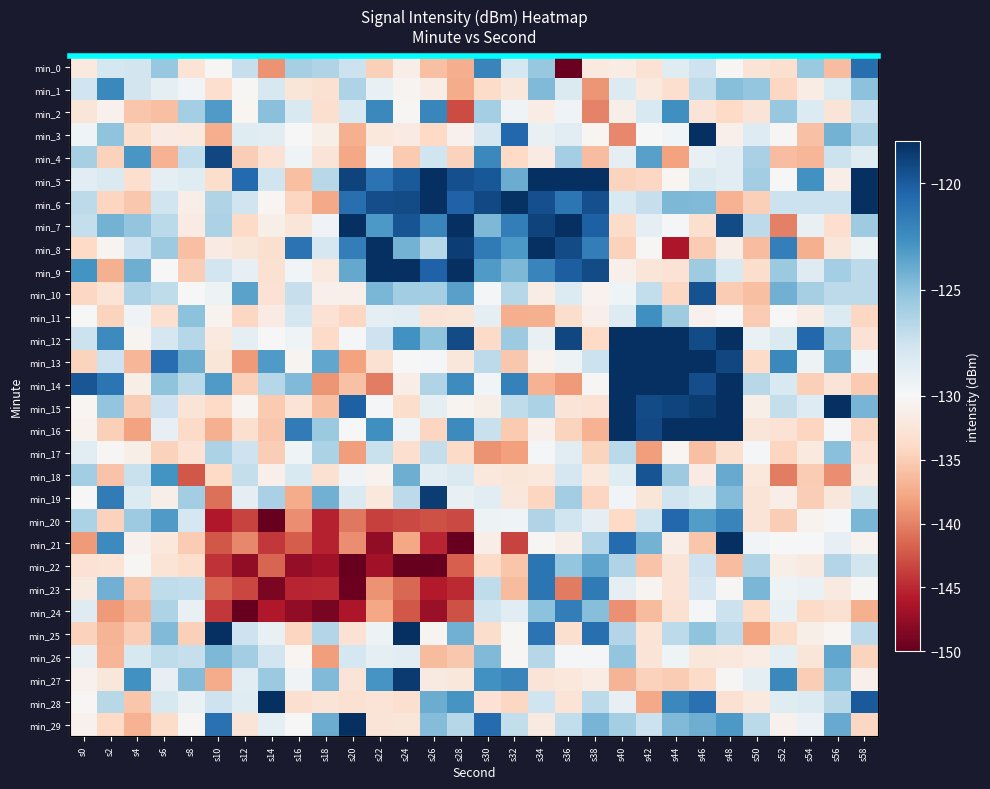

Which series changed the most between s8 and s28?

min_9